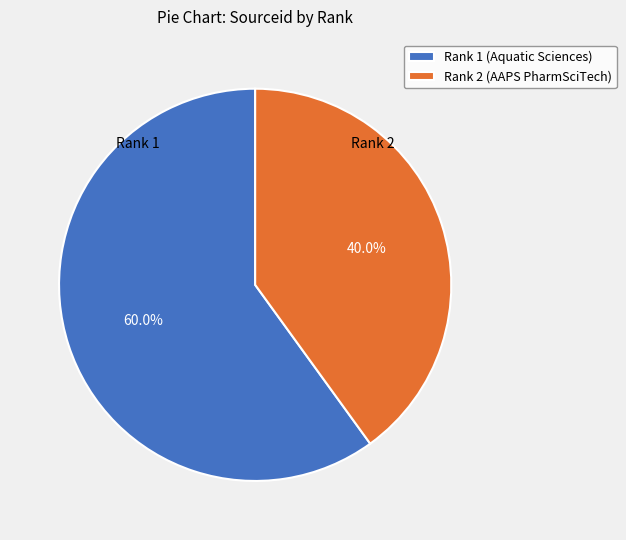

True or false: Rank 2 (AAPS PharmSciTech) accounts for 45% of the total.

False